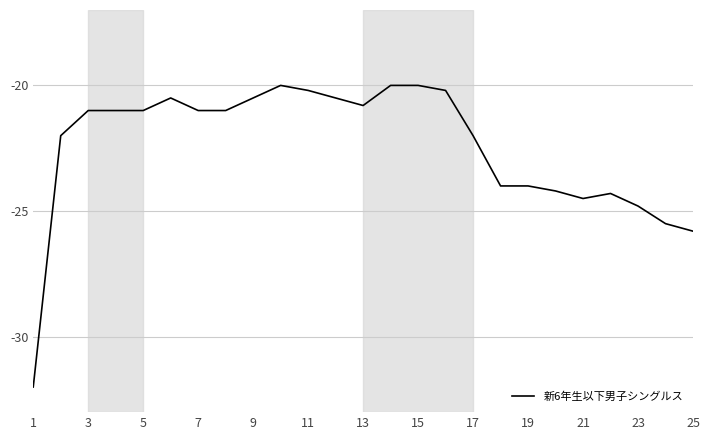

What is the difference between the maximum and minimum values?

12.0